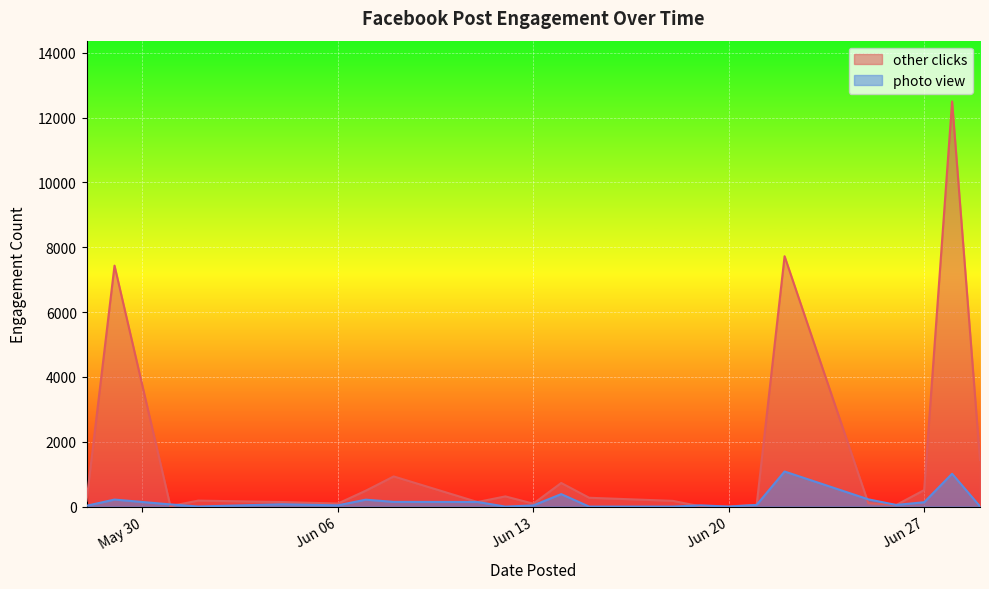

Which series has the largest total across all categories?

other clicks